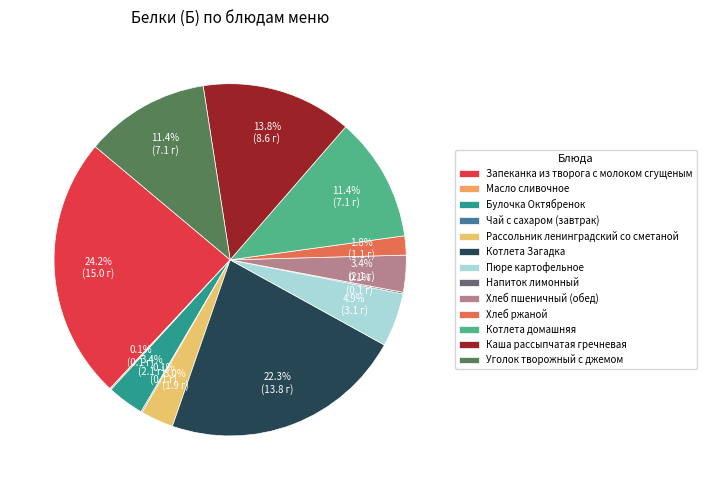

Is there any slice that represents more than half of the pie?

No